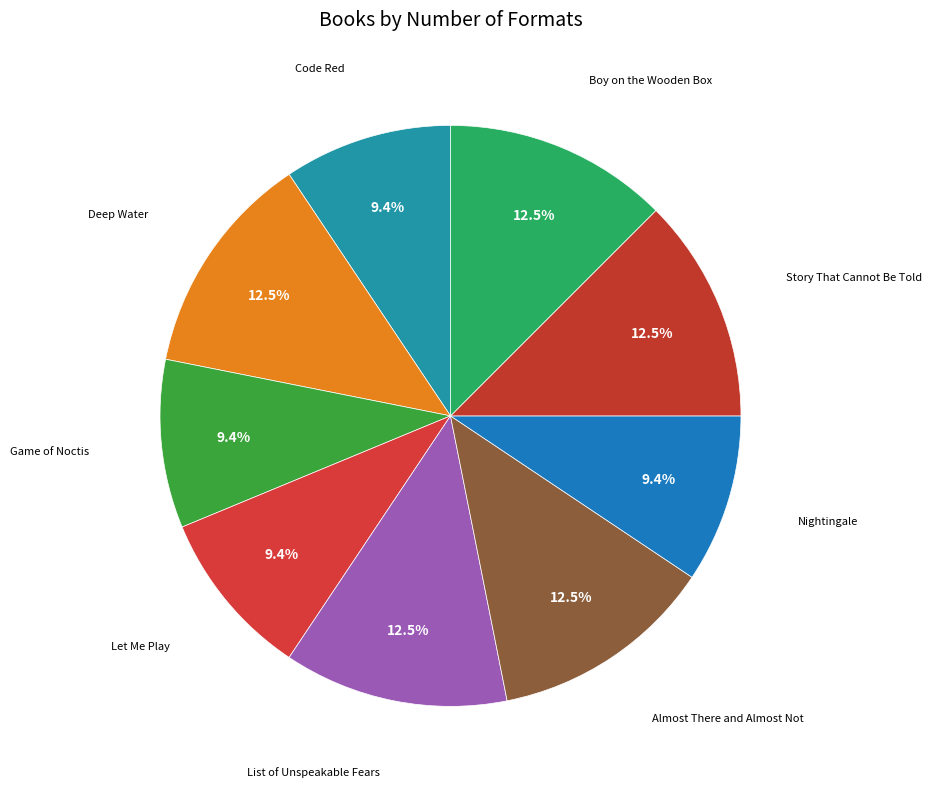

What is the smallest slice in the pie chart?

Code Red